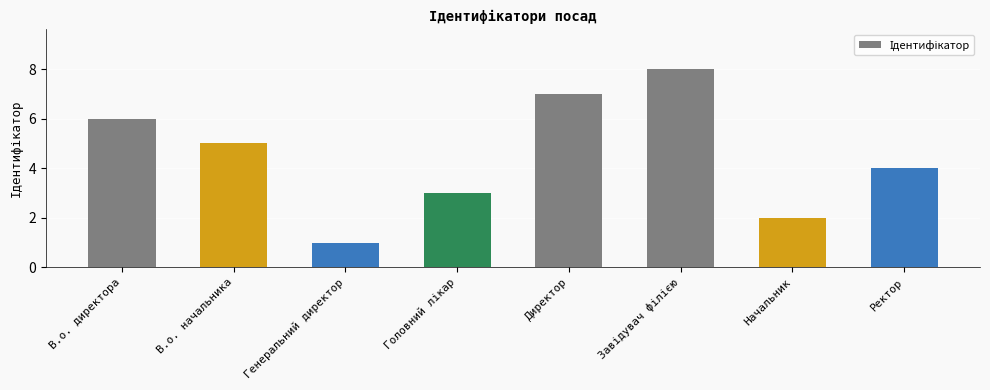

What is the difference between the maximum and minimum values?

7